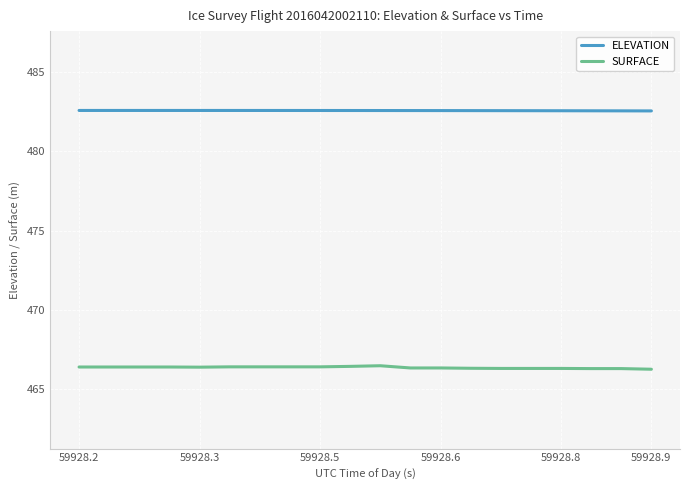

Which series has the largest total across all categories?

ELEVATION